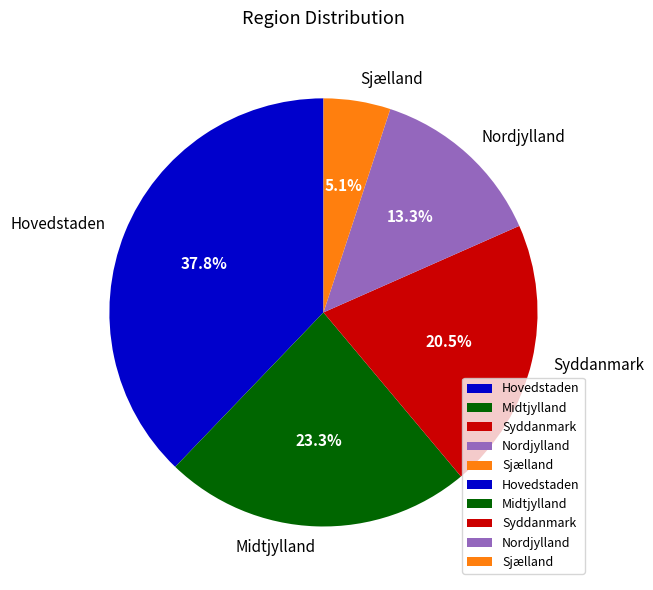

Is there any slice that represents more than half of the pie?

No